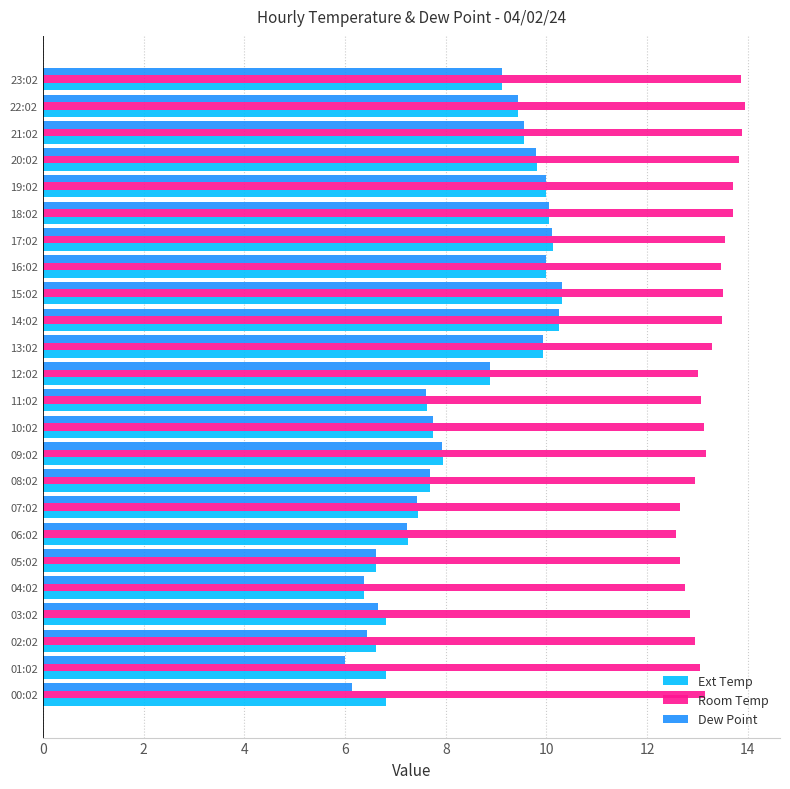

What is the sum of all Dew Point values?

201.2